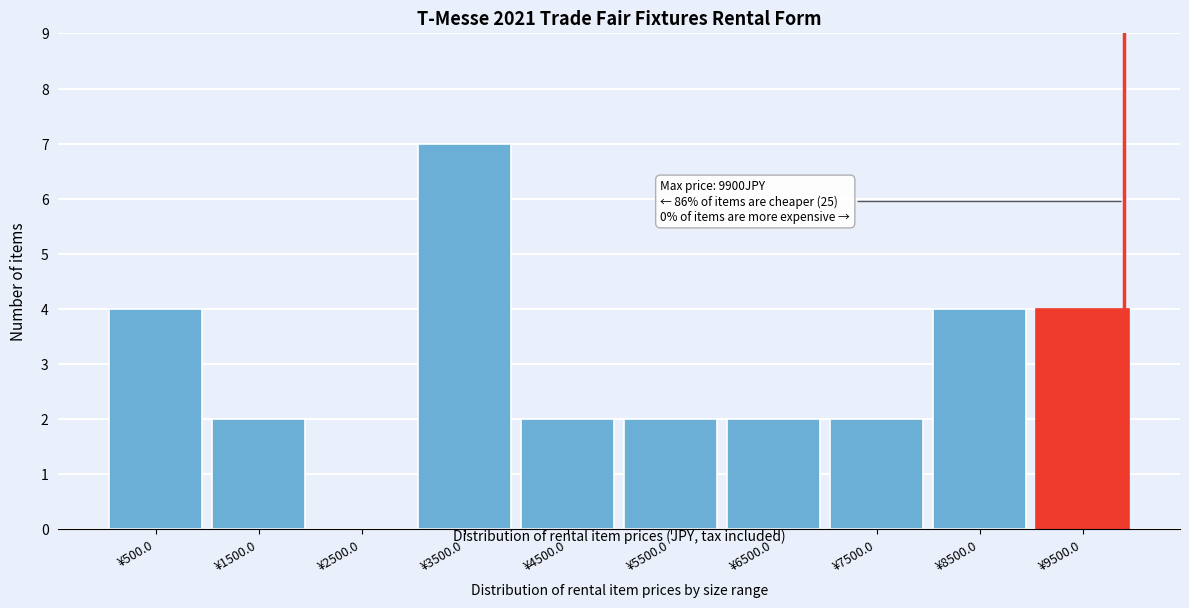

Reading left to right, what are all the values shown in this chart?

¥500.0=4	¥1500.0=2	¥2500.0=0	¥3500.0=7	¥4500.0=2	¥5500.0=2	¥6500.0=2	¥7500.0=2	¥8500.0=4	¥9500.0=4